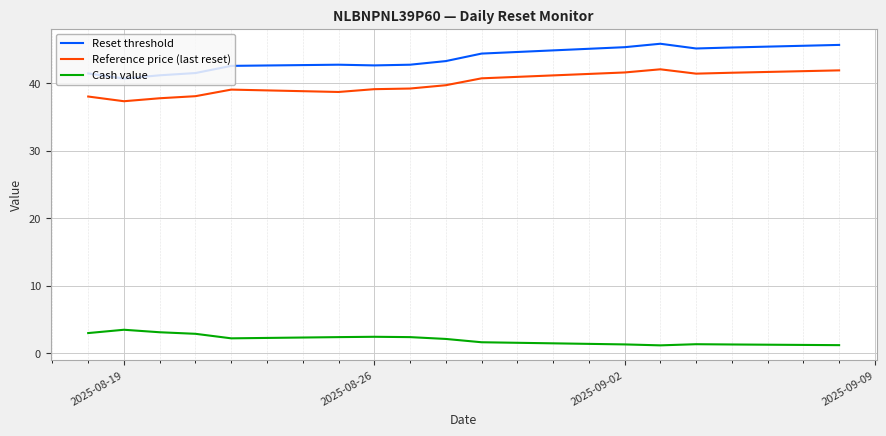

List the series in order of their peak value, highest first.

Reset threshold, Reference price (last reset), Cash value